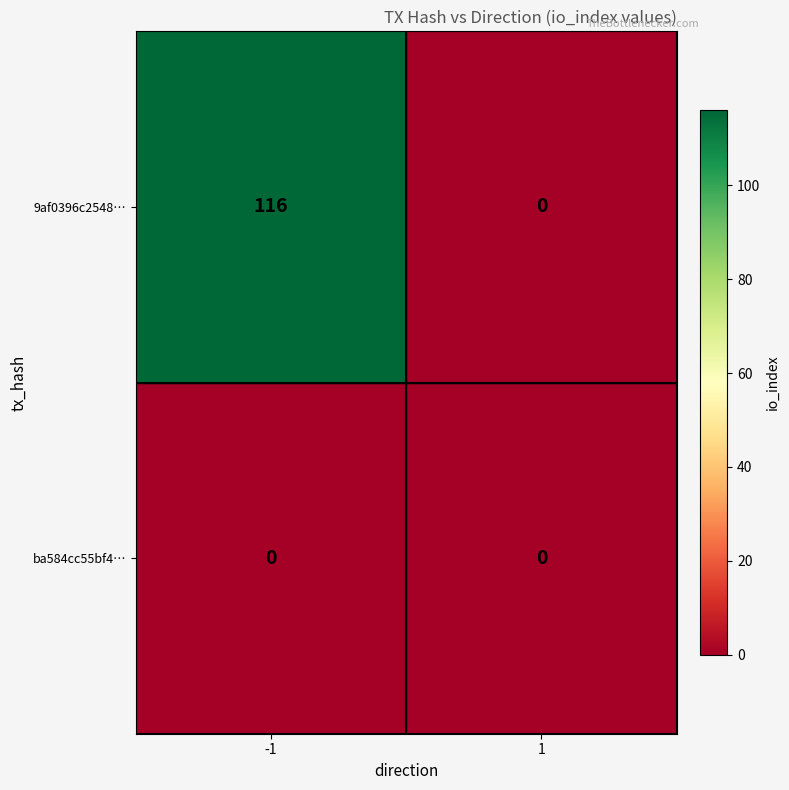

Between -1 and 1, which series saw the biggest shift?

9af0396c2548…